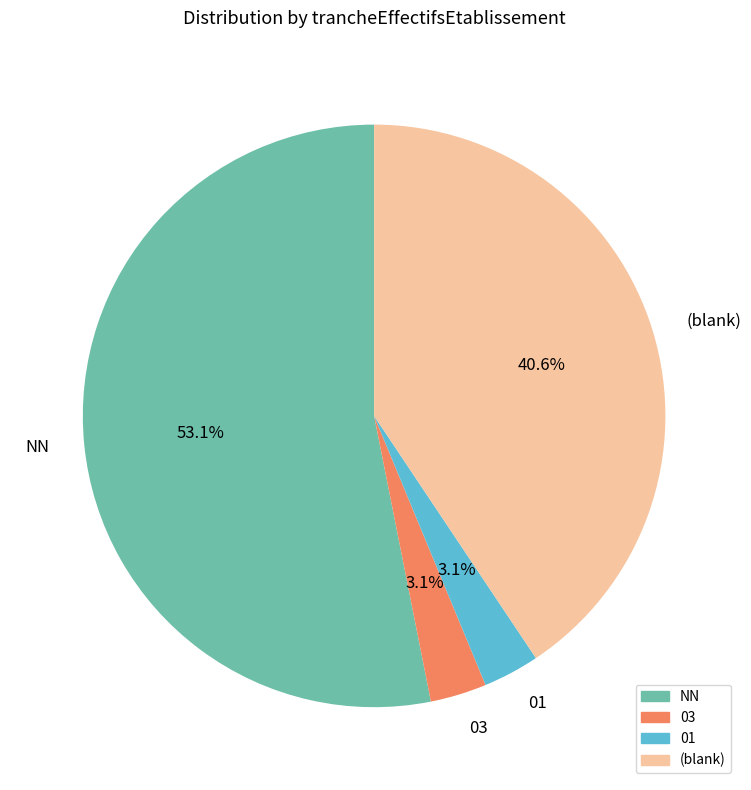

Combined, do (blank) and 01 account for over 50%?

No